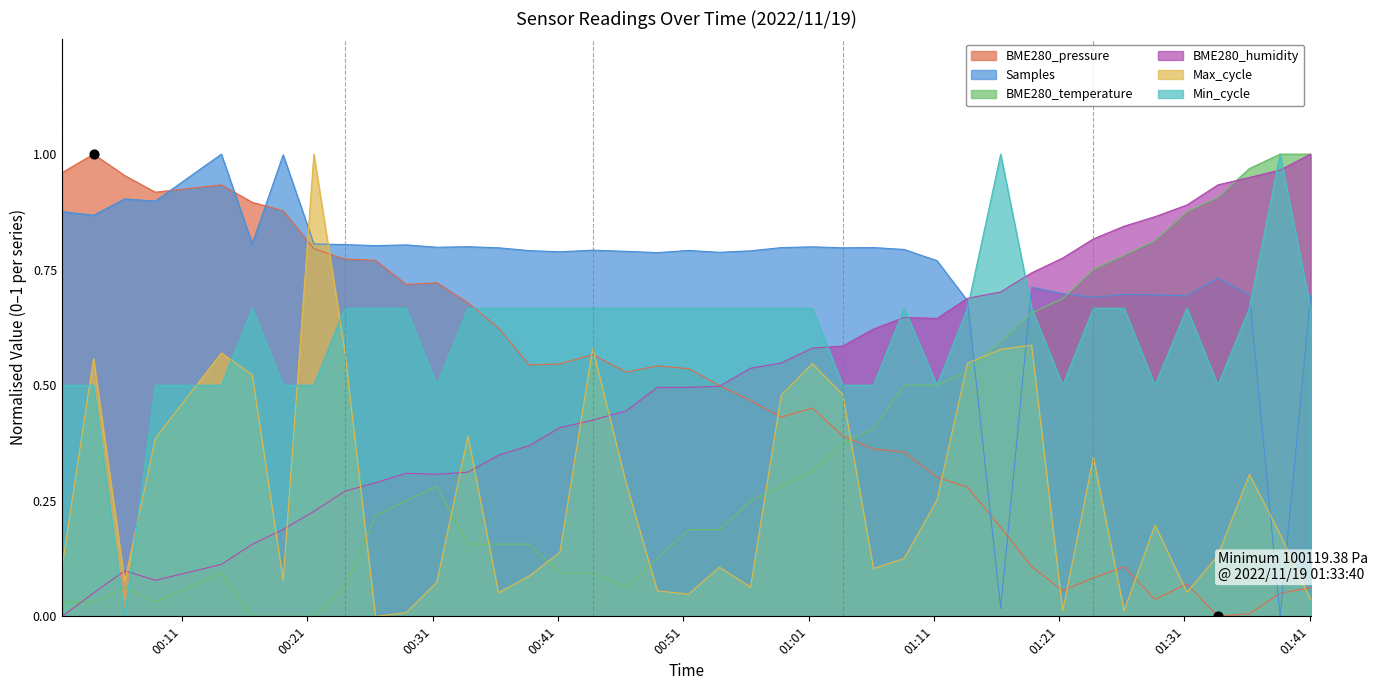

Which series has the largest total across all categories?

Samples